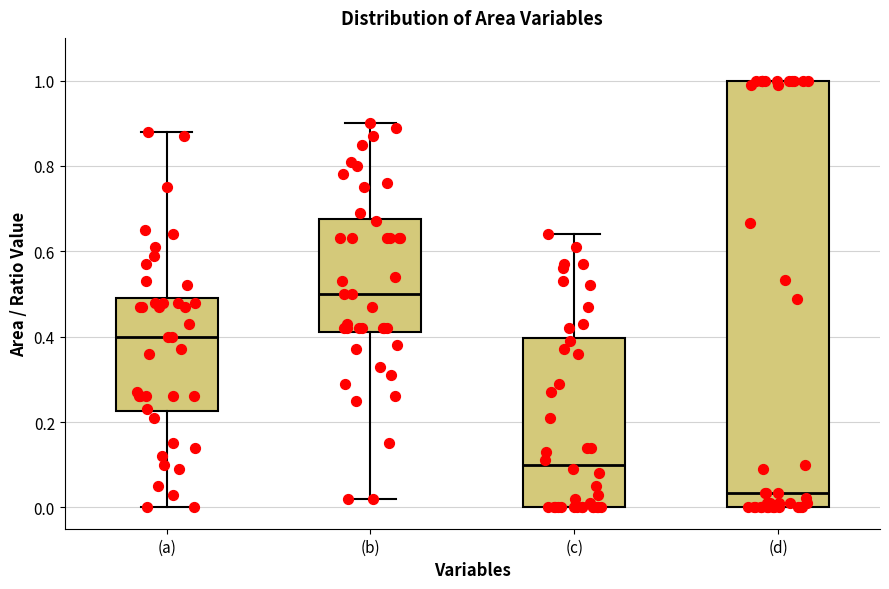

Reading left to right, transcribe this box plot: for each box, give where its median line is, the range the box spans, and where its two whiskers end, as read against the y-axis. The values are not printed on the chart, so give them approximately, as read against the axis.

(a): median 0.40, box 0.22 to 0.50, whiskers 0.00 to 0.88
(b): median 0.50, box 0.42 to 0.68, whiskers 0.02 to 0.90
(c): median 0.10, box 0.00 to 0.40, whiskers 0.00 to 0.64
(d): median 0.04, box 0.00 to 1.00, whiskers 0.00 to 1.00